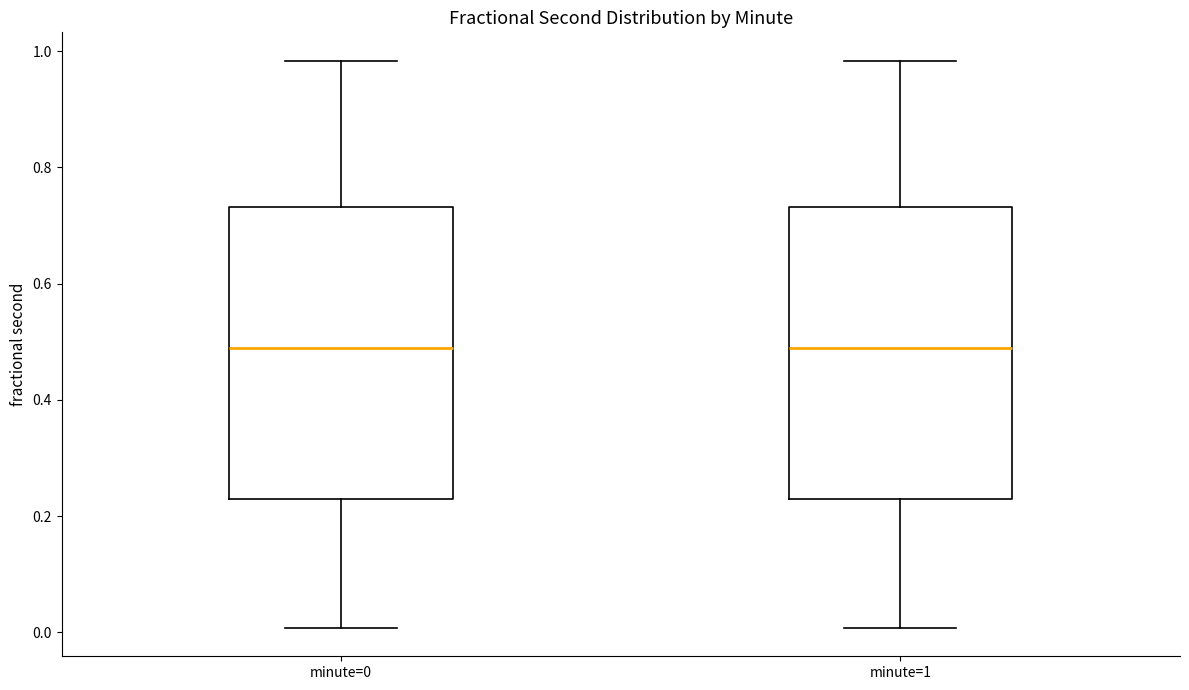

Reading left to right, transcribe this box plot: for each box, give where its median line is, the range the box spans, and where its two whiskers end, as read against the y-axis. The values are not printed on the chart, so give them approximately, as read against the axis.

minute=0: median 0.48, box 0.22 to 0.74, whiskers 0.00 to 0.98
minute=1: median 0.48, box 0.22 to 0.74, whiskers 0.00 to 0.98